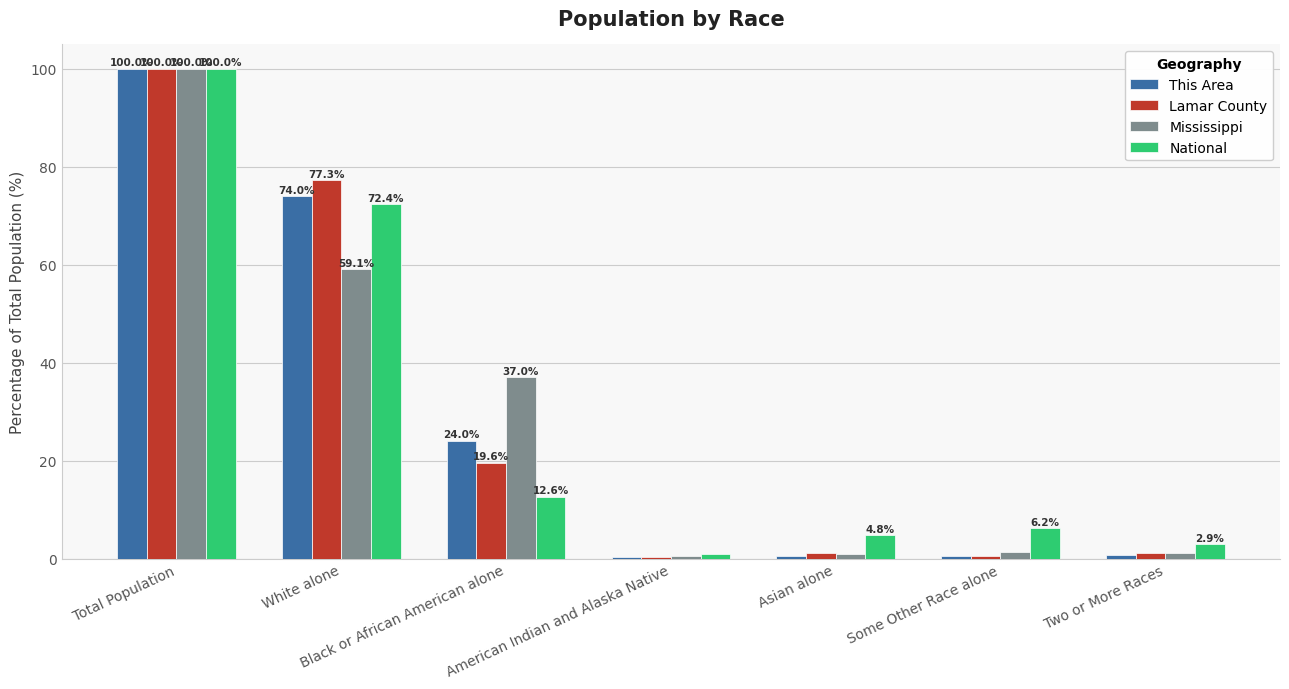

What is the sum of the Mississippi values at White alone and Some Other Race alone?

60.4